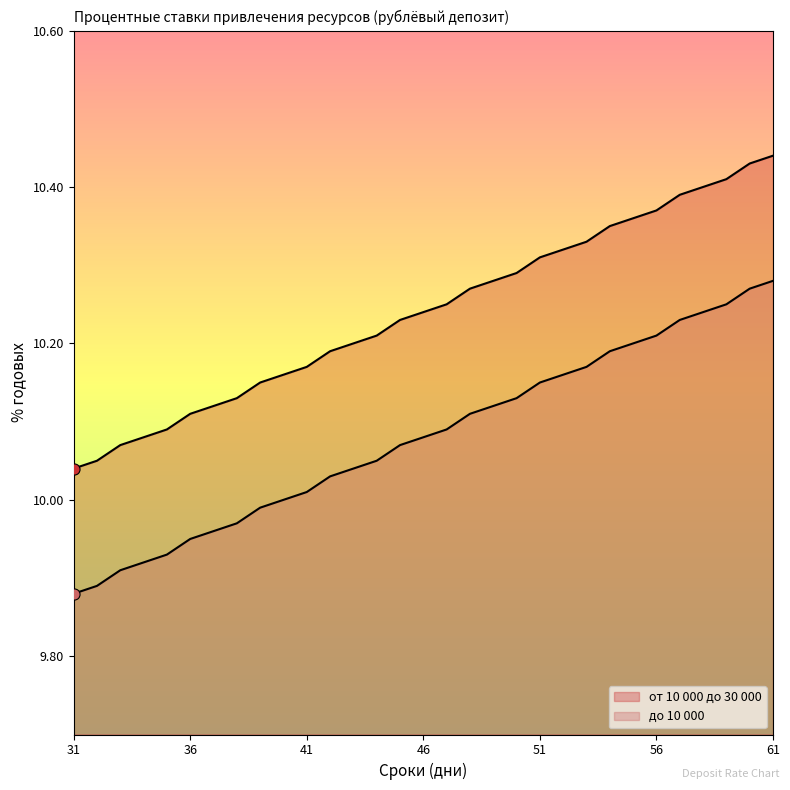

Rank the series by their average value, from lowest to highest.

до 10 000, от 10 000 до 30 000